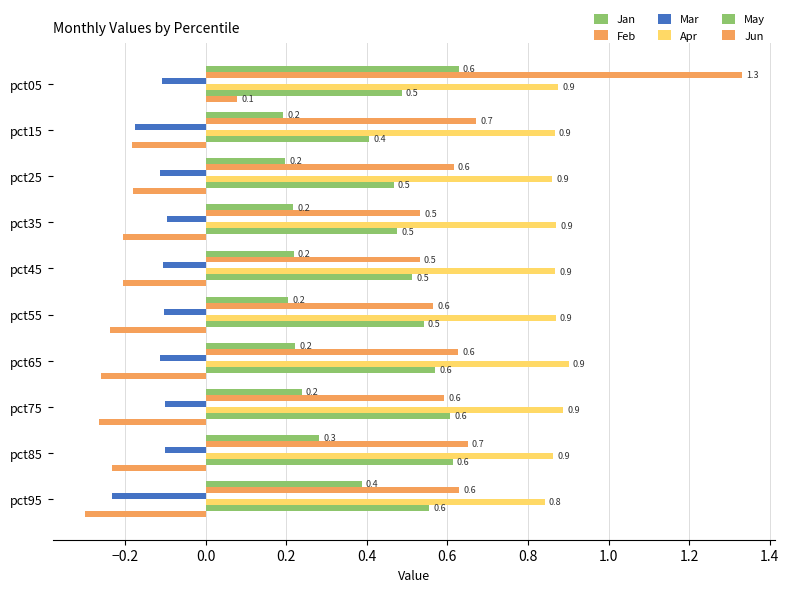

Count the number of categories in the chart.

10